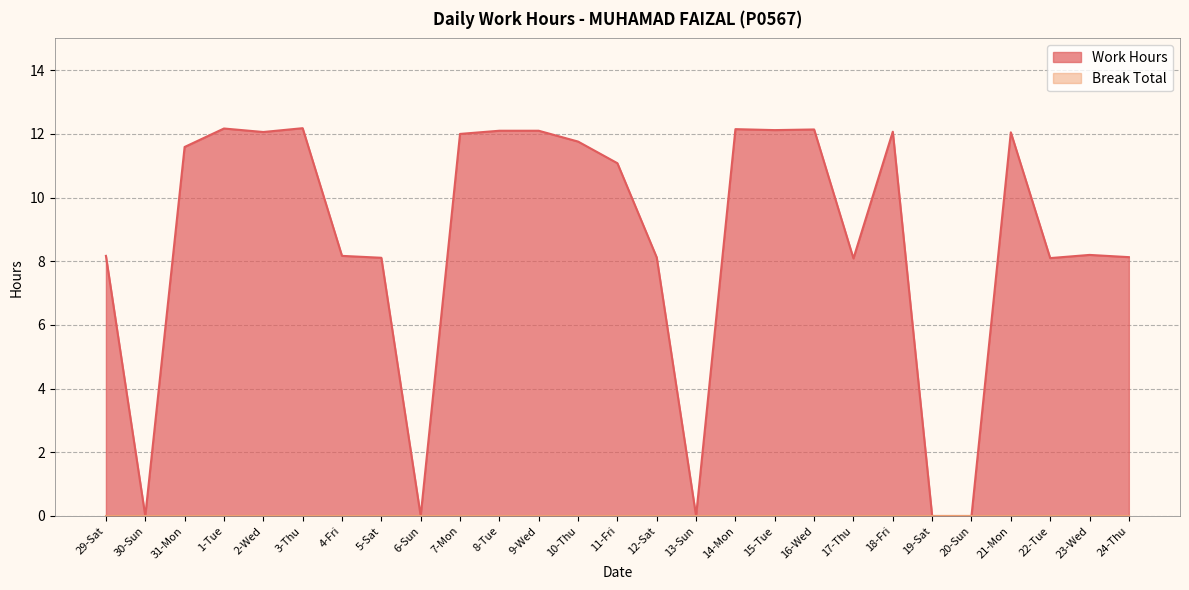

The value at 5-Sat is 3.4. True or false?

False